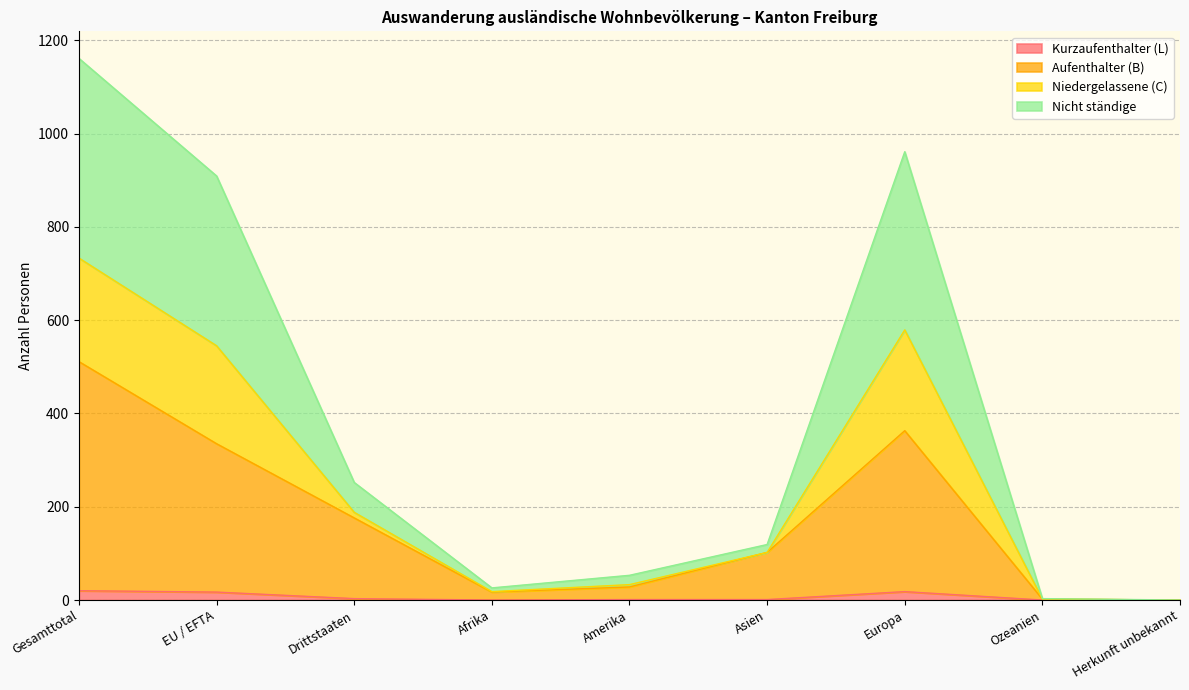

How many data points does each series have?

9